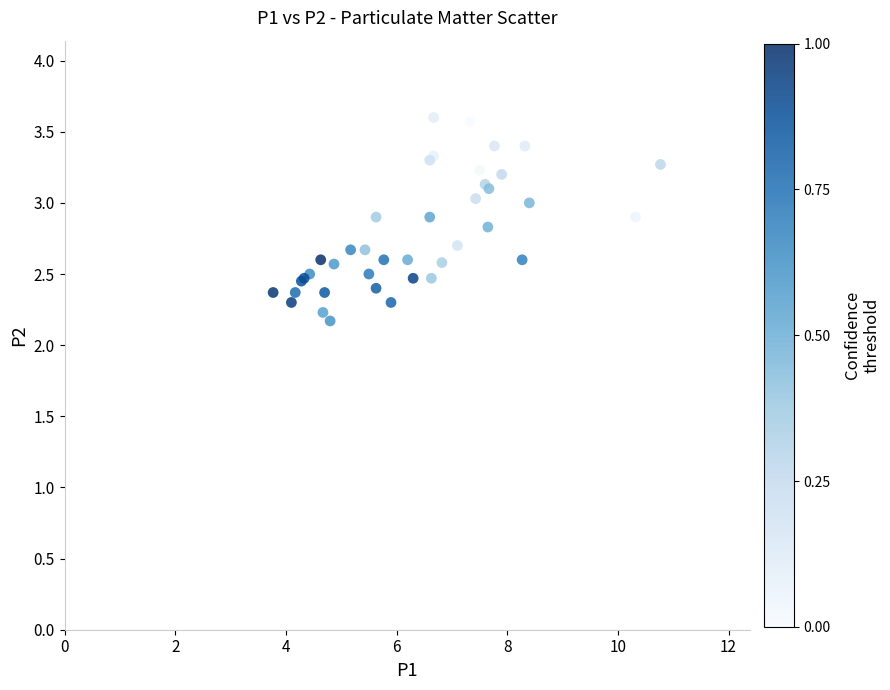

What Y value in the scatter plot is closest to 2?

2.2